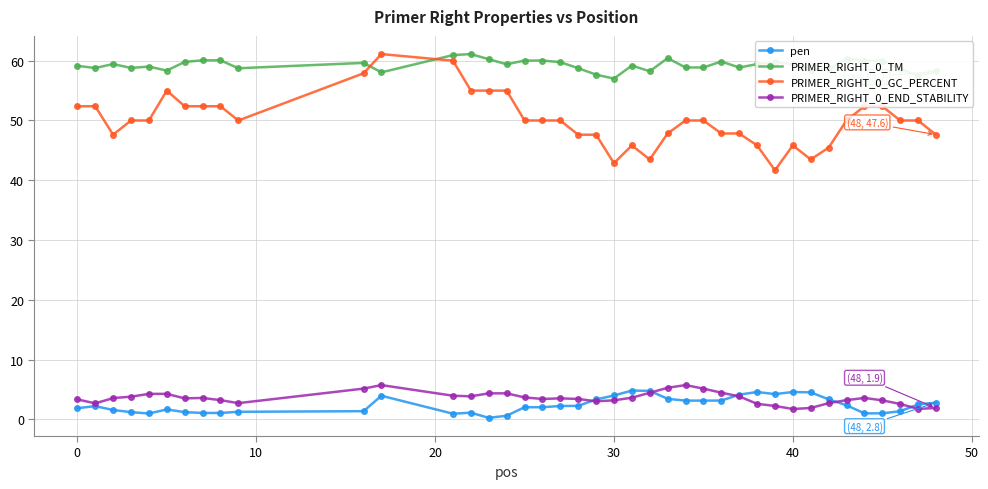

Which series has the largest range (max minus min)?

PRIMER_RIGHT_0_GC_PERCENT